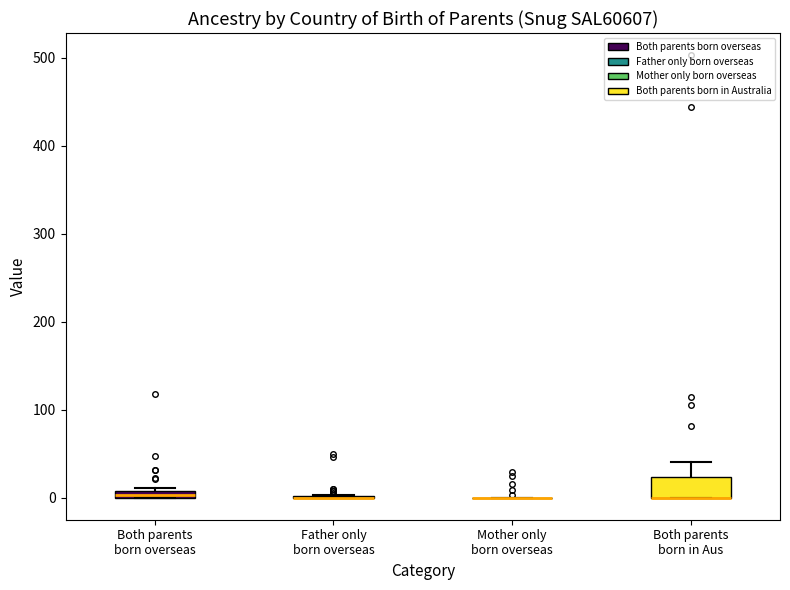

Which box is the tallest, from its lower edge to its upper edge?

Both parents born in Aus